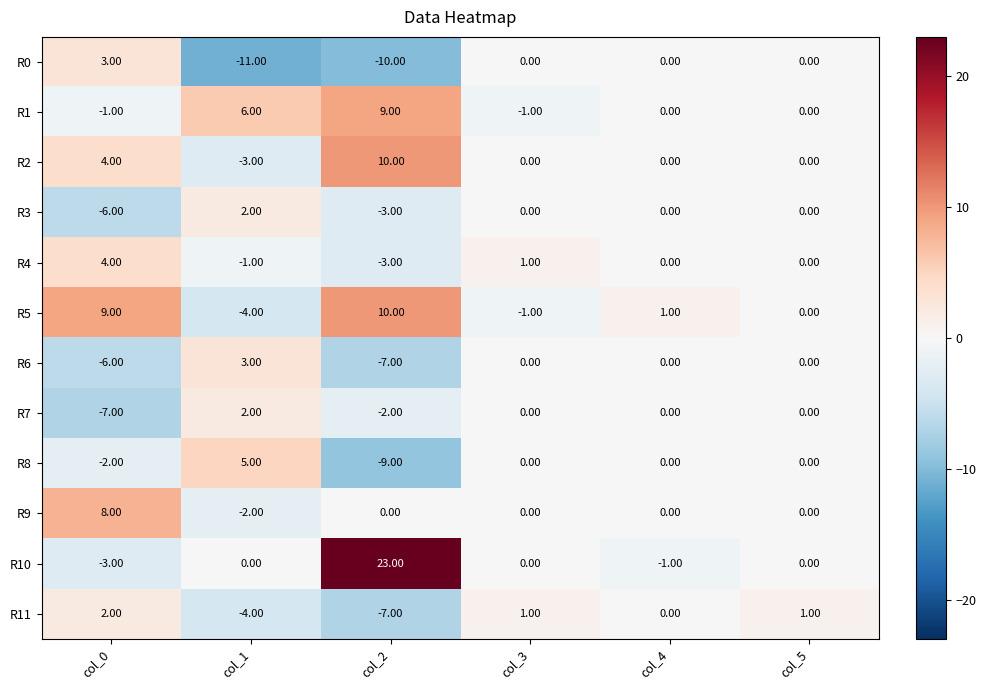

What is the sum of all R5 values?

15